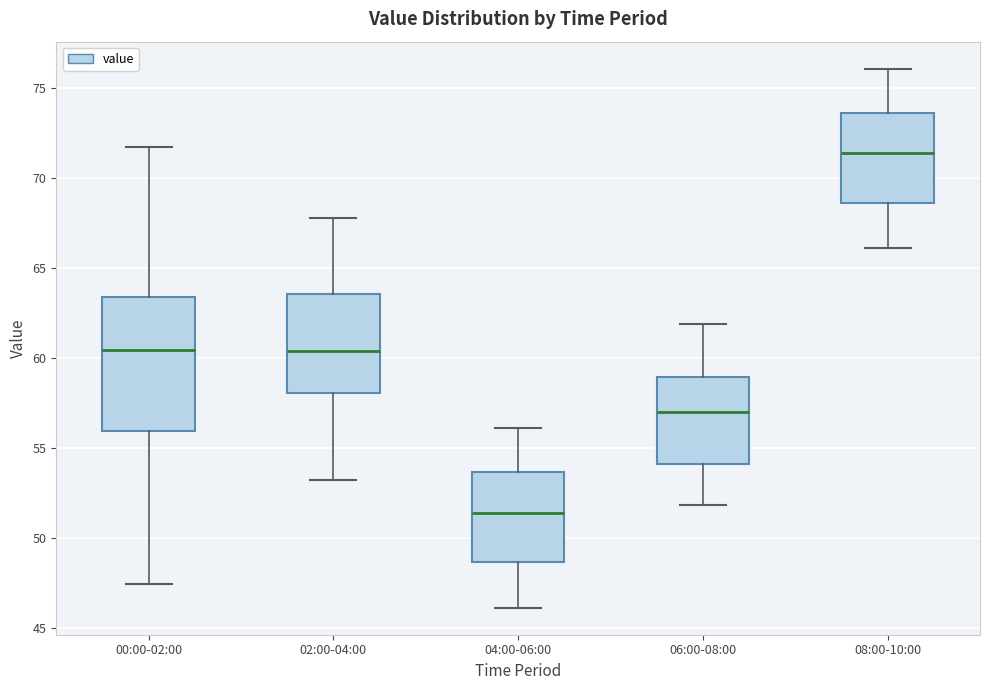

Which box's median line is the lowest?

04:00-06:00